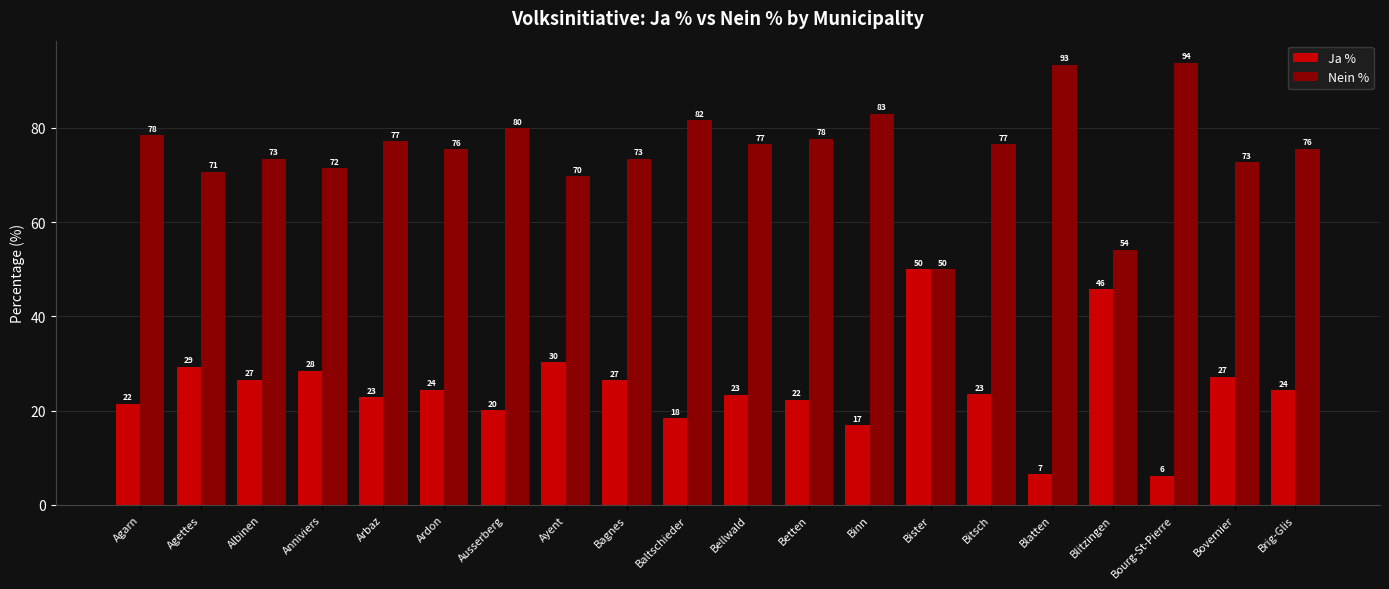

Rank the series by their average value, from lowest to highest.

Ja %, Nein %